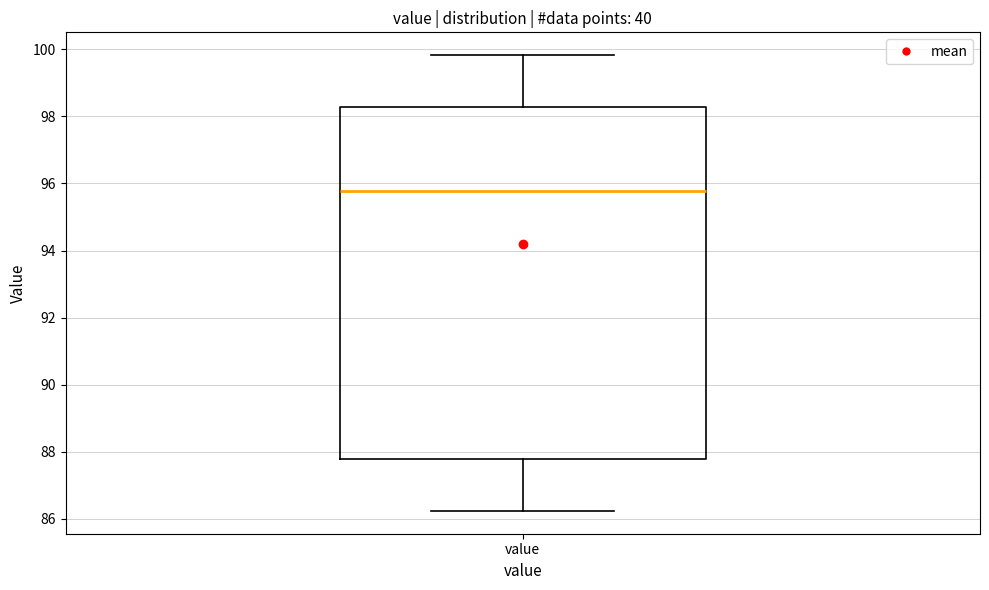

Read this box plot against the y-axis: the position of the median line, the range covered by the box, and the ends of both whiskers. The values are not printed on the chart, so give them approximately, as read against the axis.

median 95.8, box 87.8 to 98.2, whiskers 86.2 to 99.8